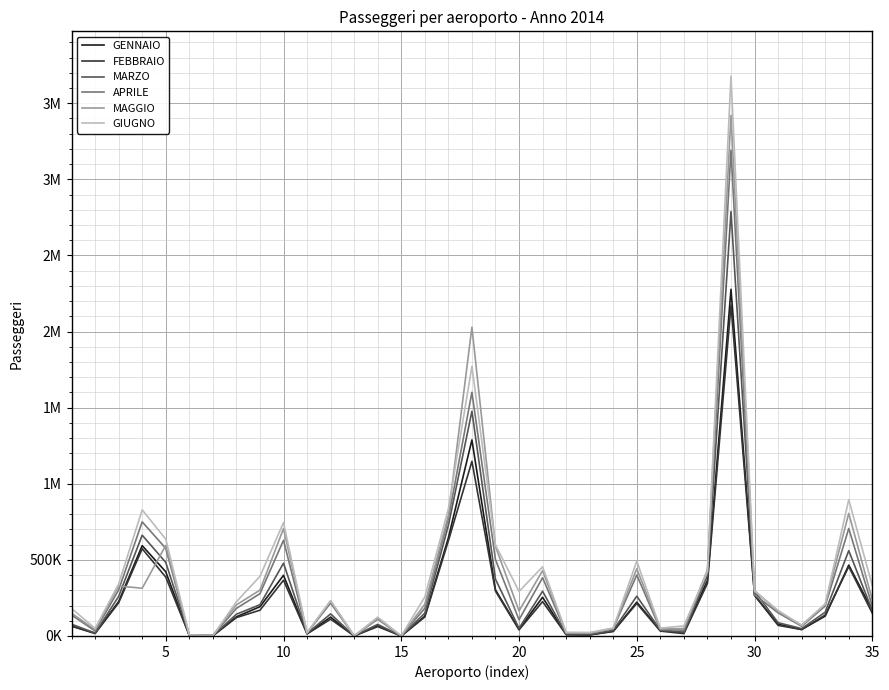

Does the chart display data point markers on the line(s)?

No